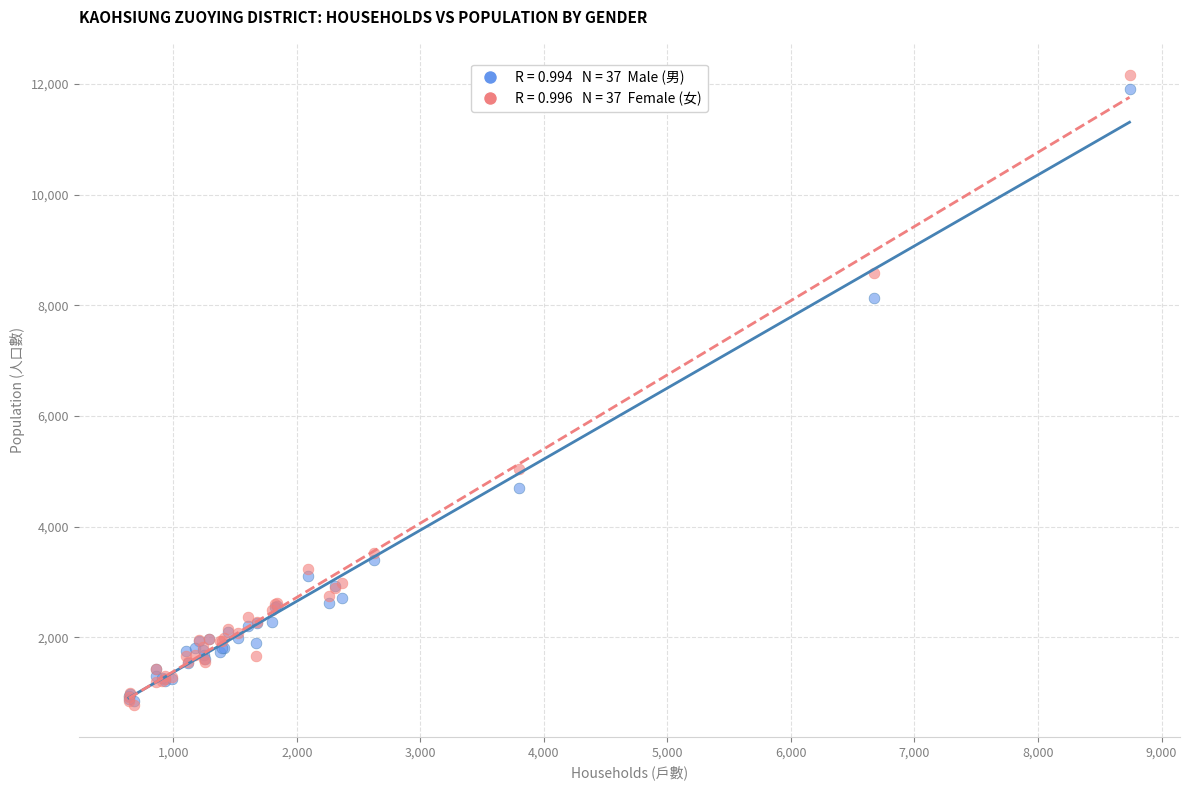

Across all series, what Y value is closest to 6464?

5036